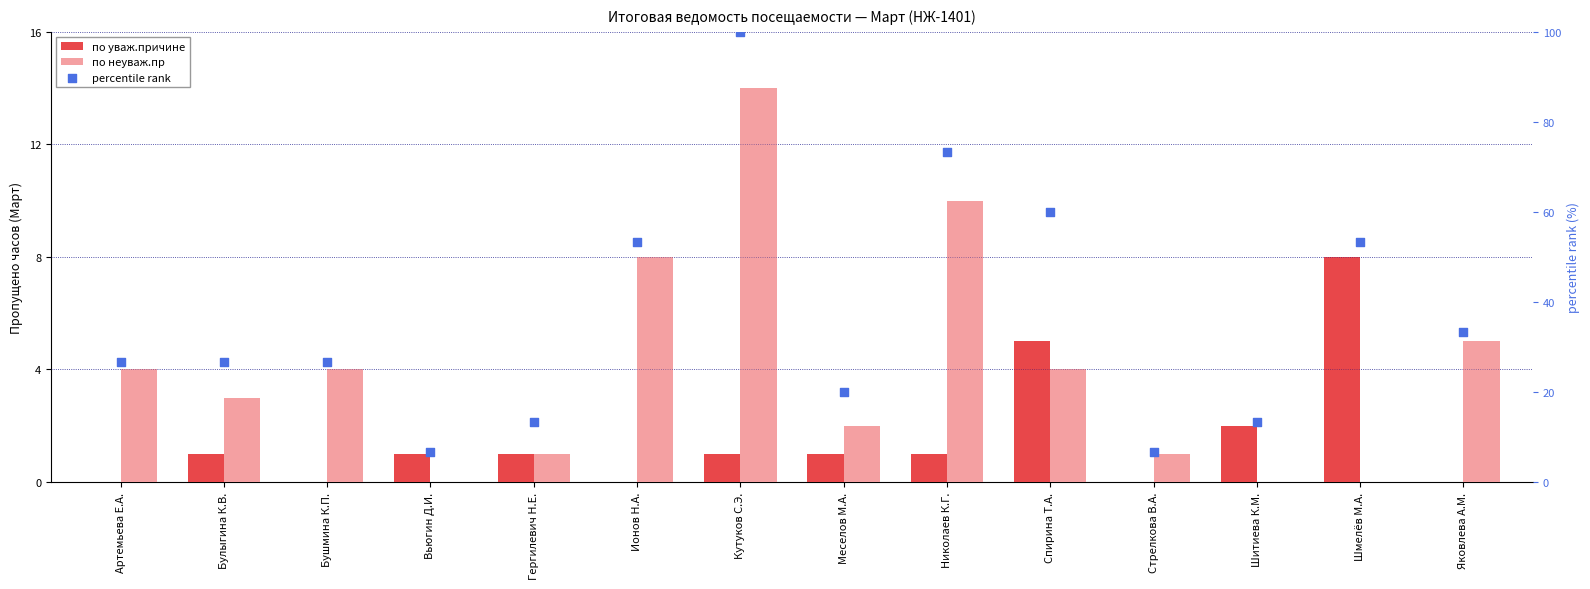

At which category is the sum across all series the highest?

Кутуков С.Э.